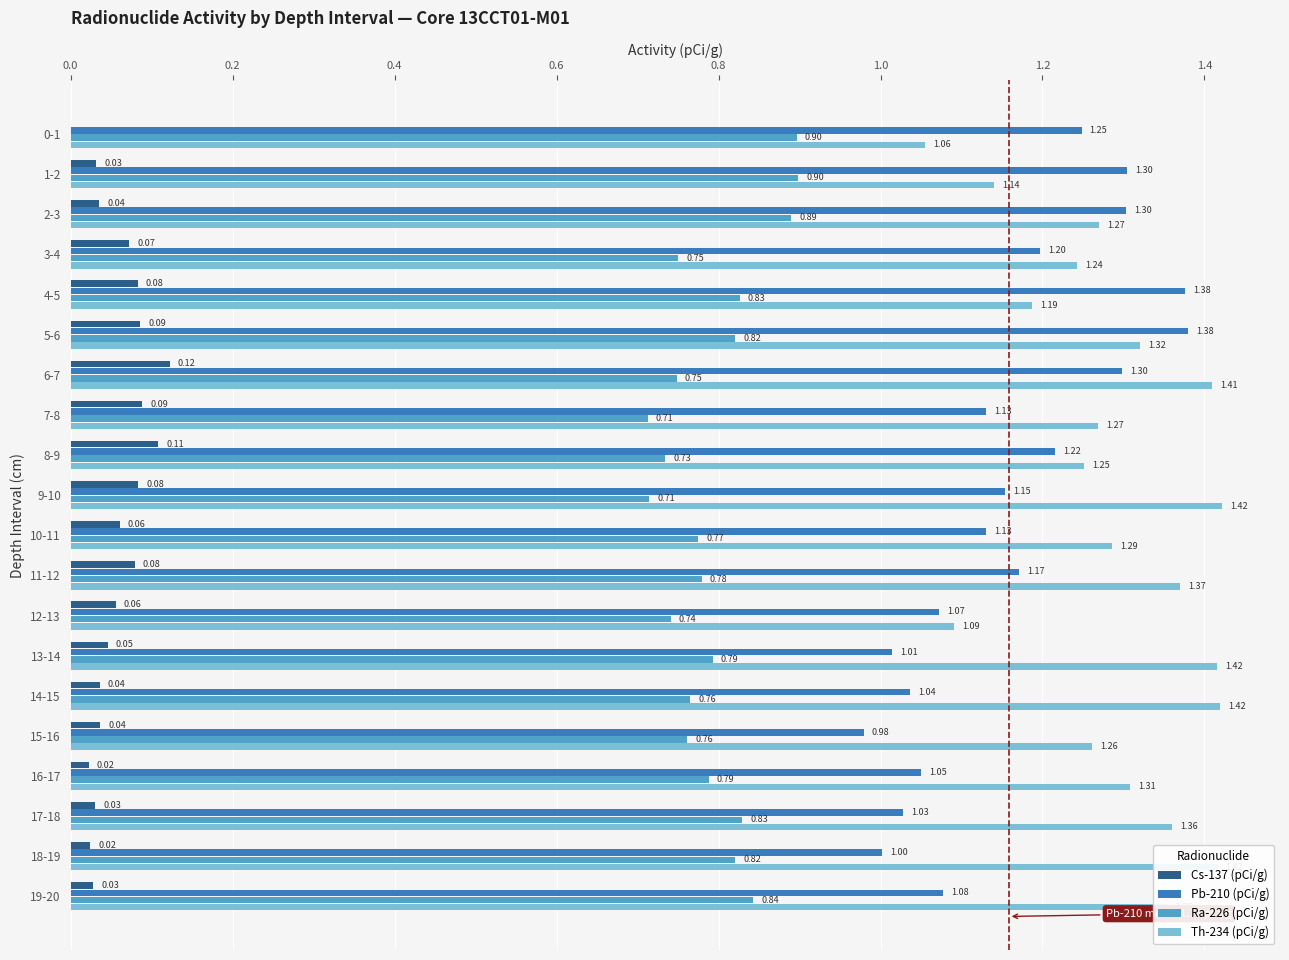

What is the sum of all Ra-226 (pCi/g) values?

15.9